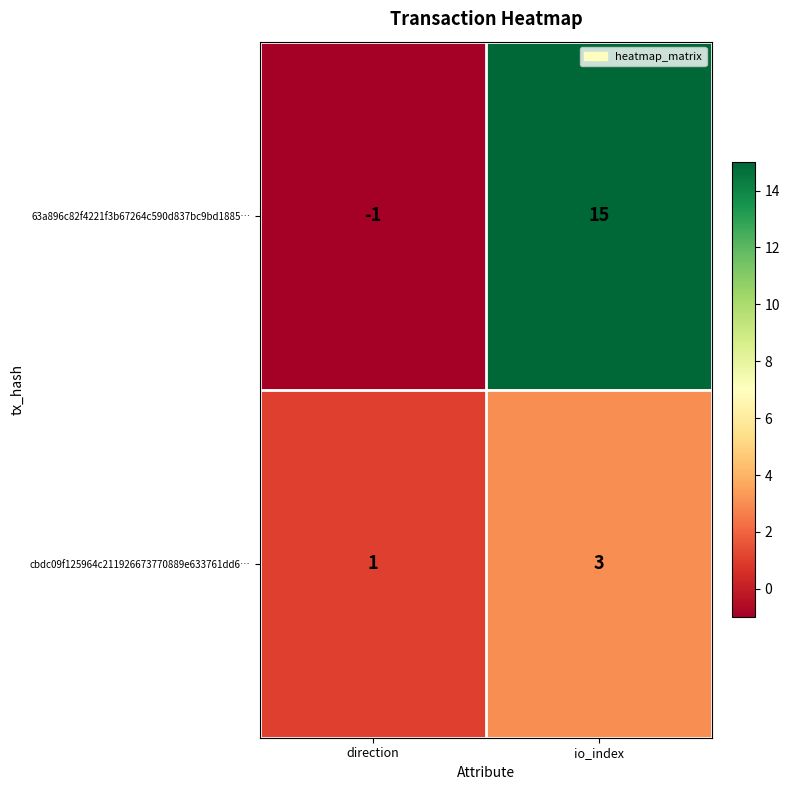

At direction, list the series in order from largest to smallest.

cbdc09f125964c211926673770889e633761dd6…, 63a896c82f4221f3b67264c590d837bc9bd1885…